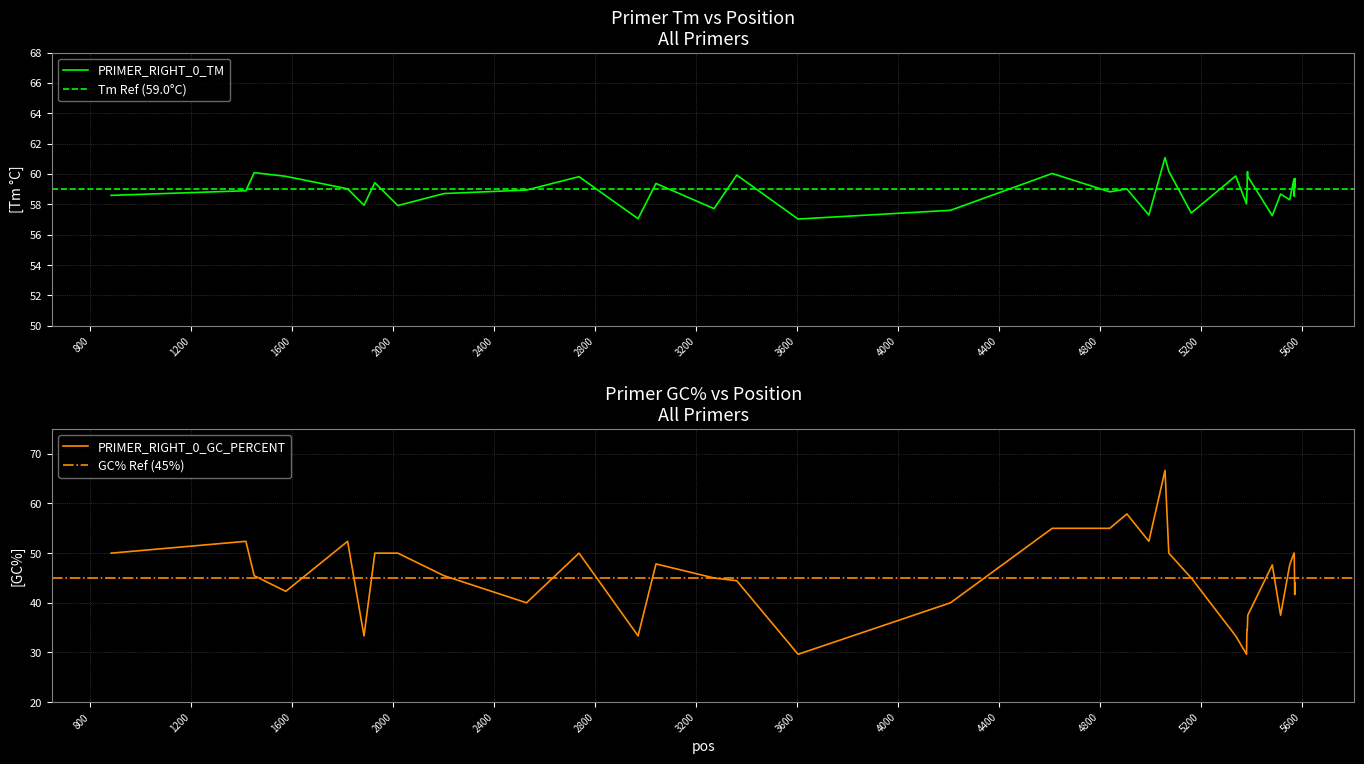

What is the highest value of the PRIMER_RIGHT_0_TM series?

61.1